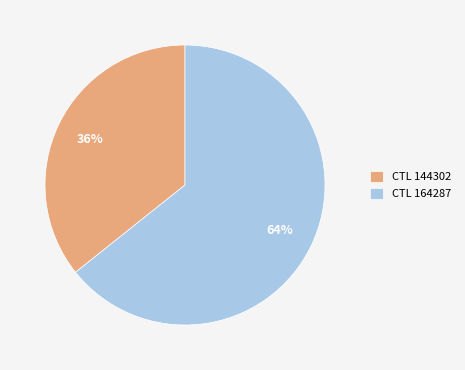

Is the sum of CTL 144302 and CTL 164287 greater than half?

Yes